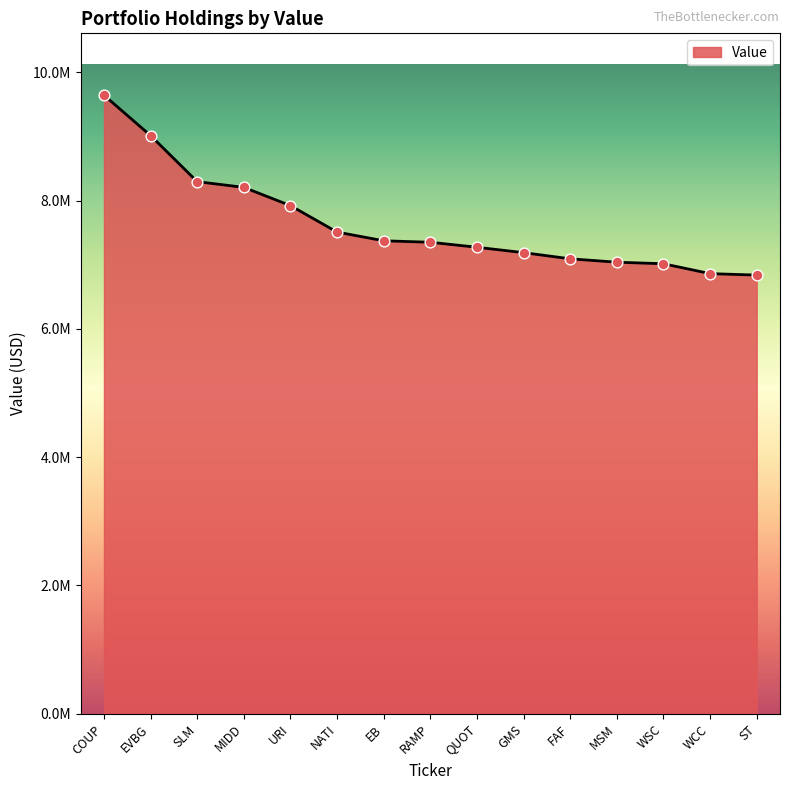

Is this an area chart (filled region under the line)?

Yes